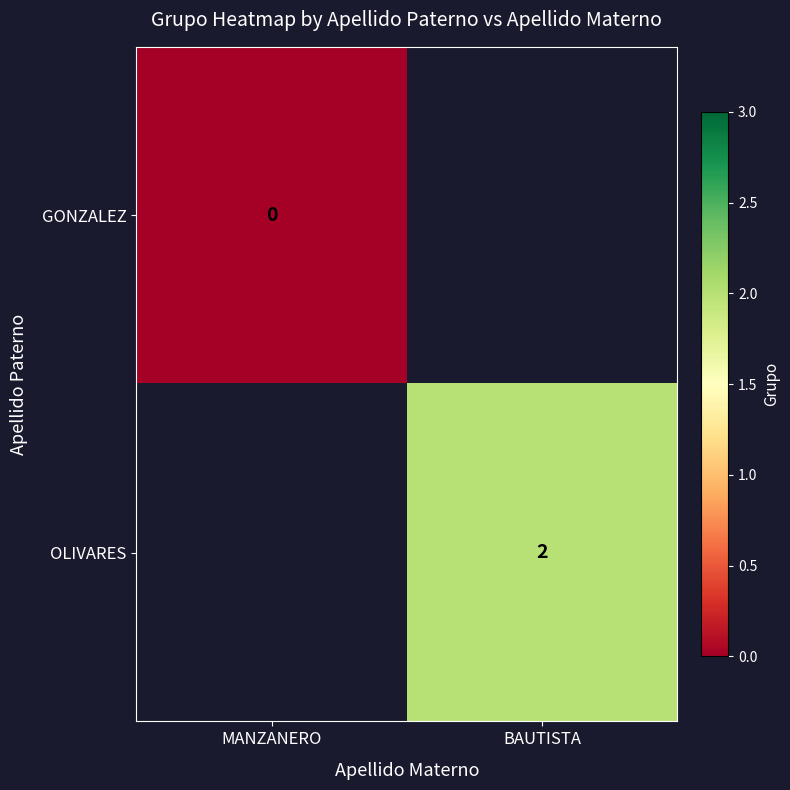

Is it true that OLIVARES equals 0 at BAUTISTA?

False